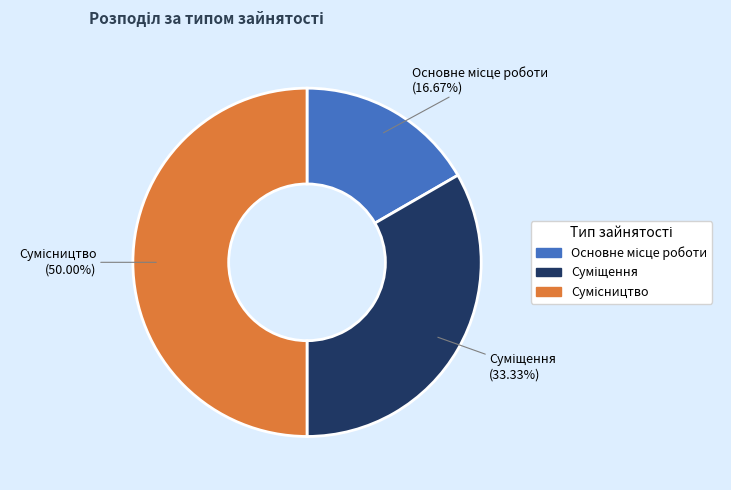

How many slices are in this pie chart?

3